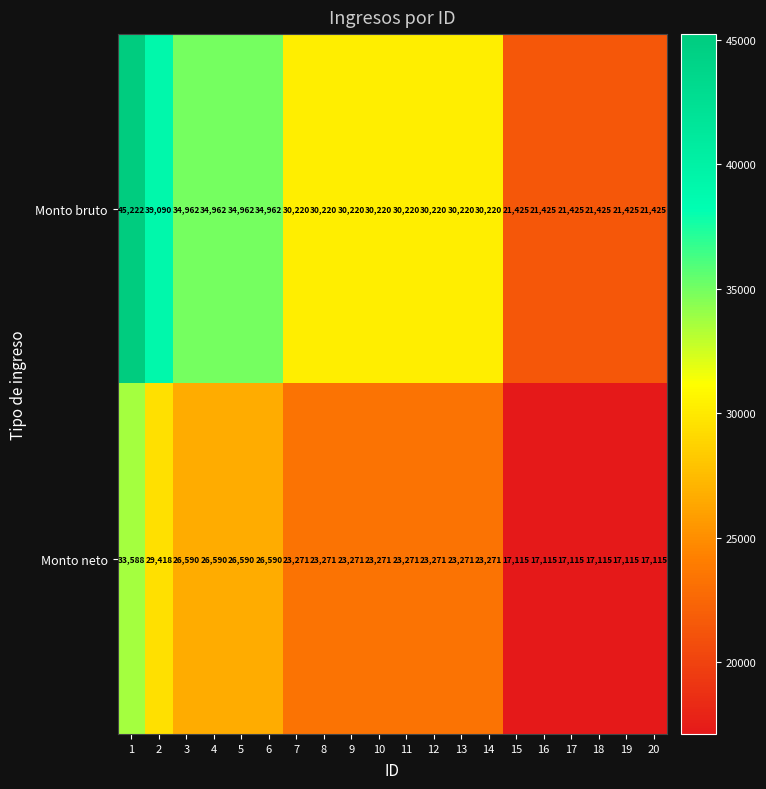

What is the sum of the Monto bruto values at 3 and 17?

56387